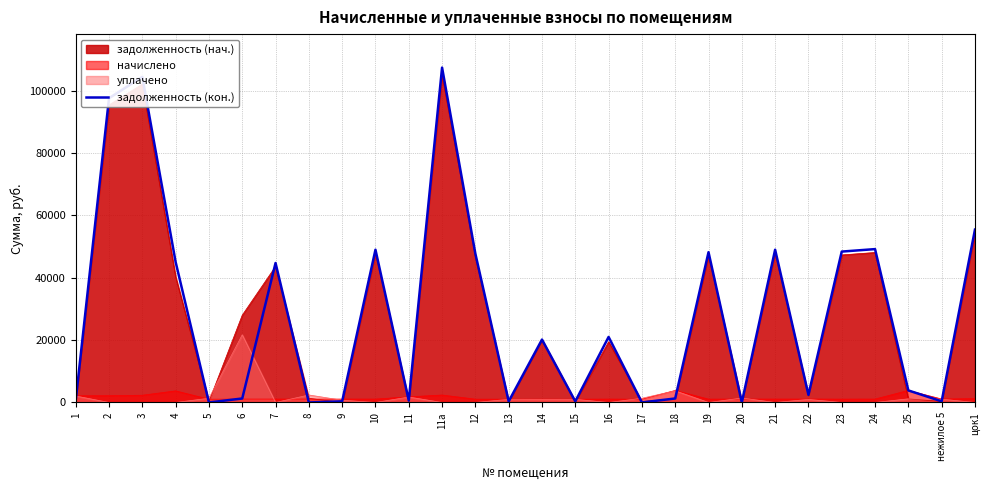

Which category has the lowest value across all series?

5